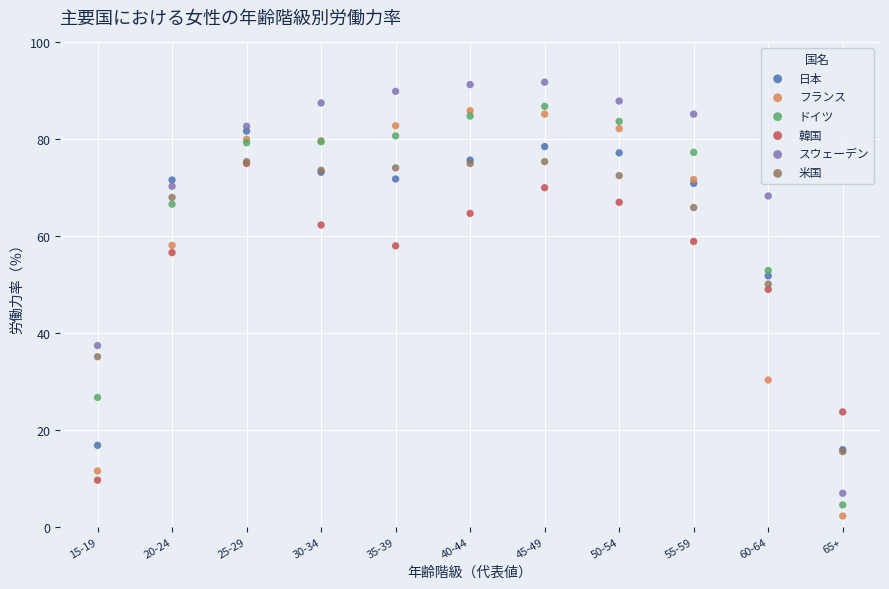

What are all the series names shown in the legend?

日本, フランス, ドイツ, 韓国, スウェーデン, 米国